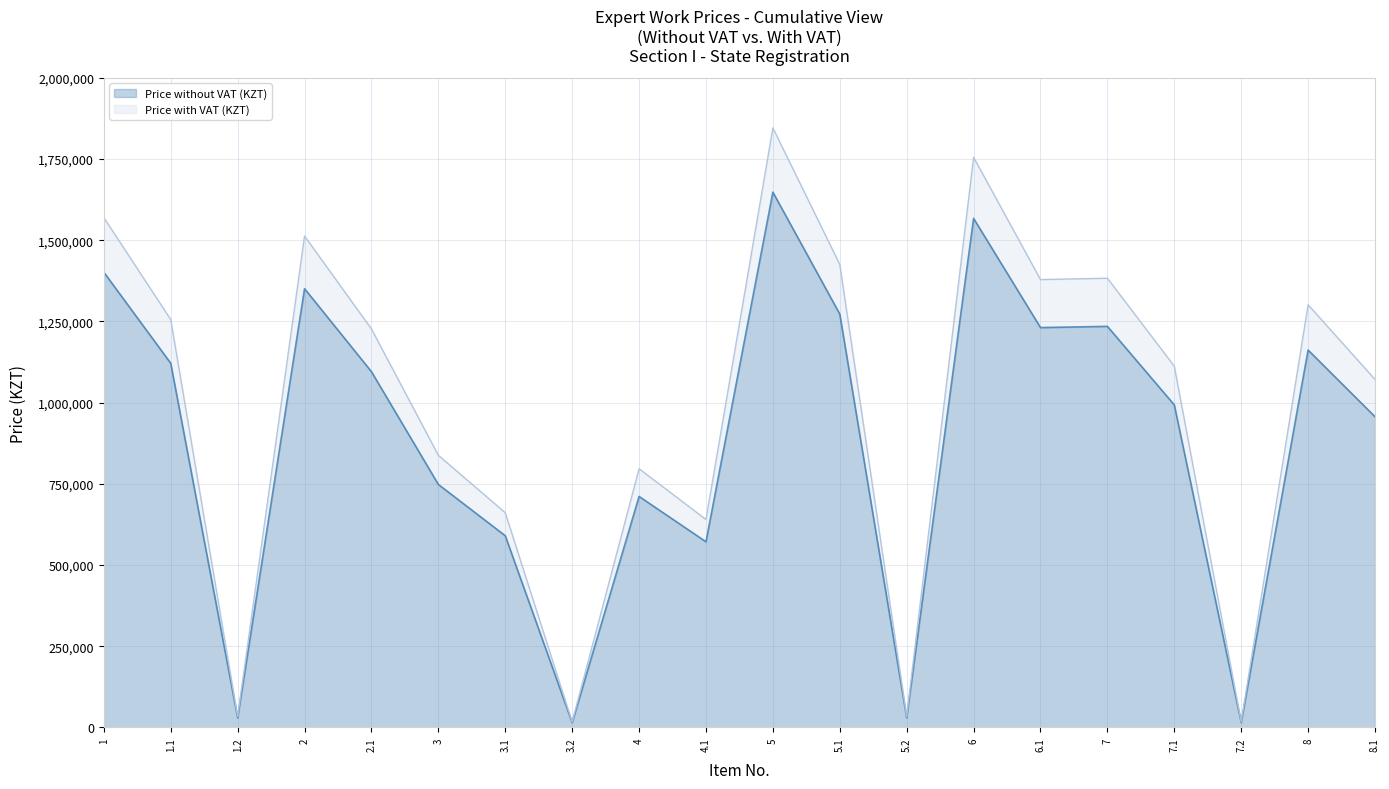

List the labels in order of Price with VAT (KZT) value, largest first.

5, 6, 1, 2, 5.1, 7, 6.1, 8, 1.1, 2.1, 7.1, 8.1, 3, 4, 3.1, 4.1, 5.2, 1.2, 7.2, 3.2